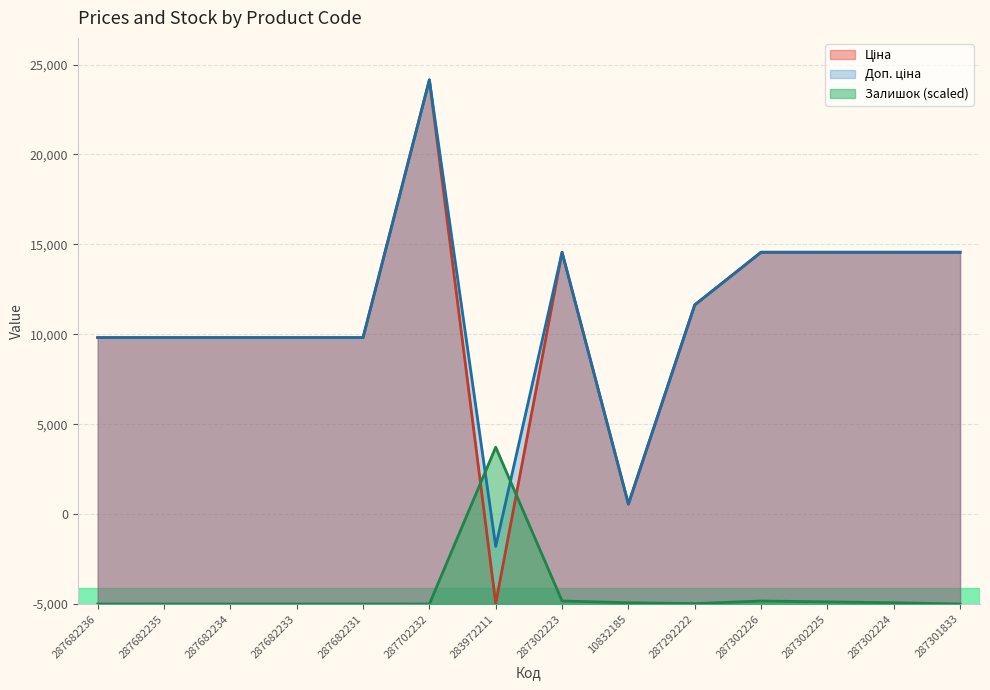

Which series has the largest range (max minus min)?

Ціна